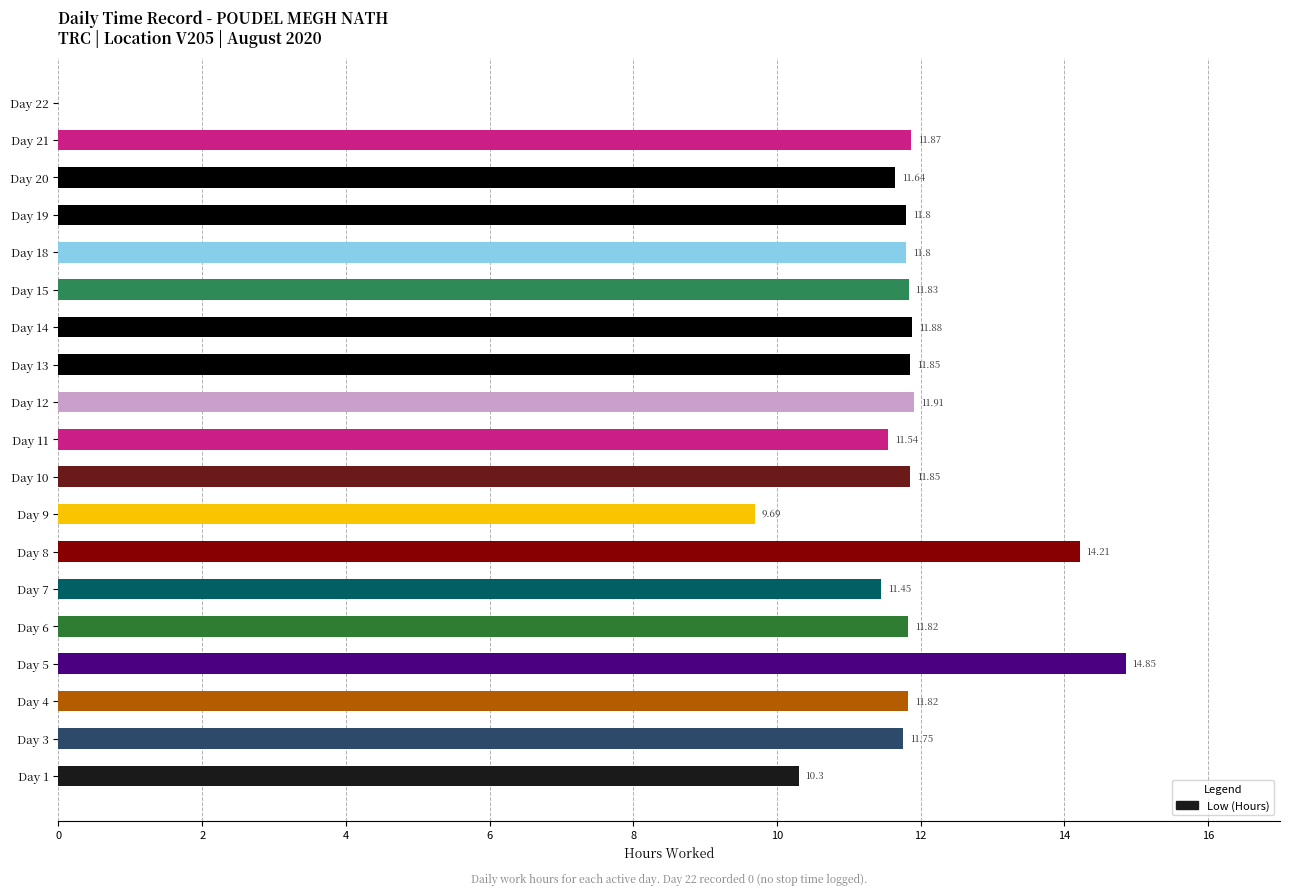

What is the change in value from Day 9 to Day 18?

+2.1